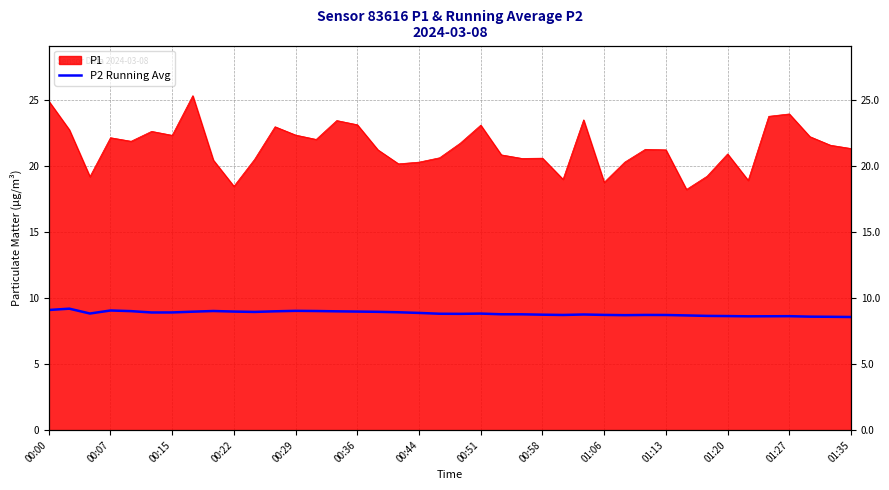

Where is the data nearest to the value 8?

01:35